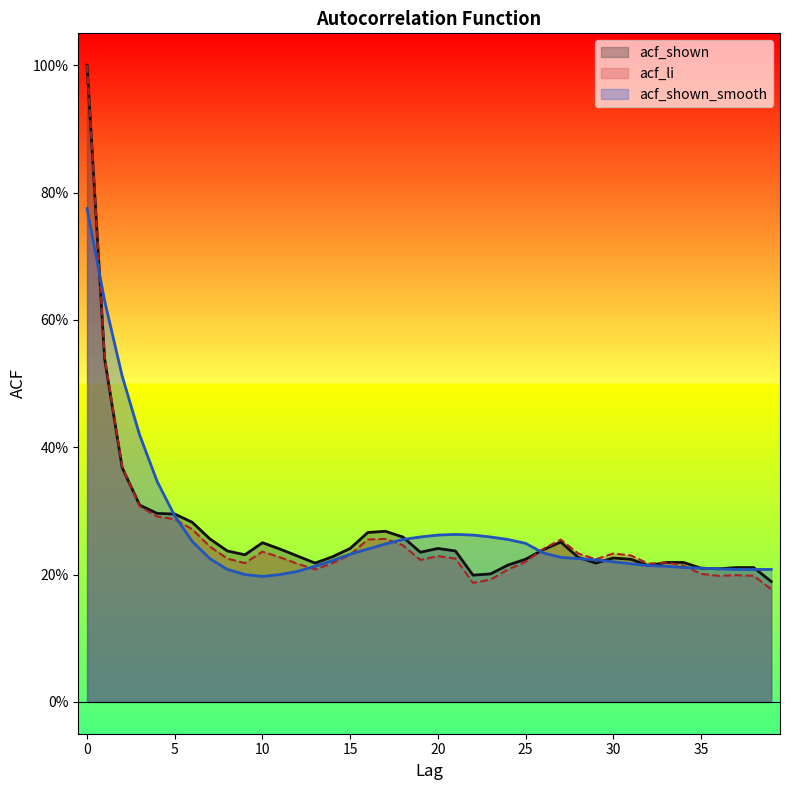

What is the sum of the acf_shown_smooth values at 34 and 15?

0.4